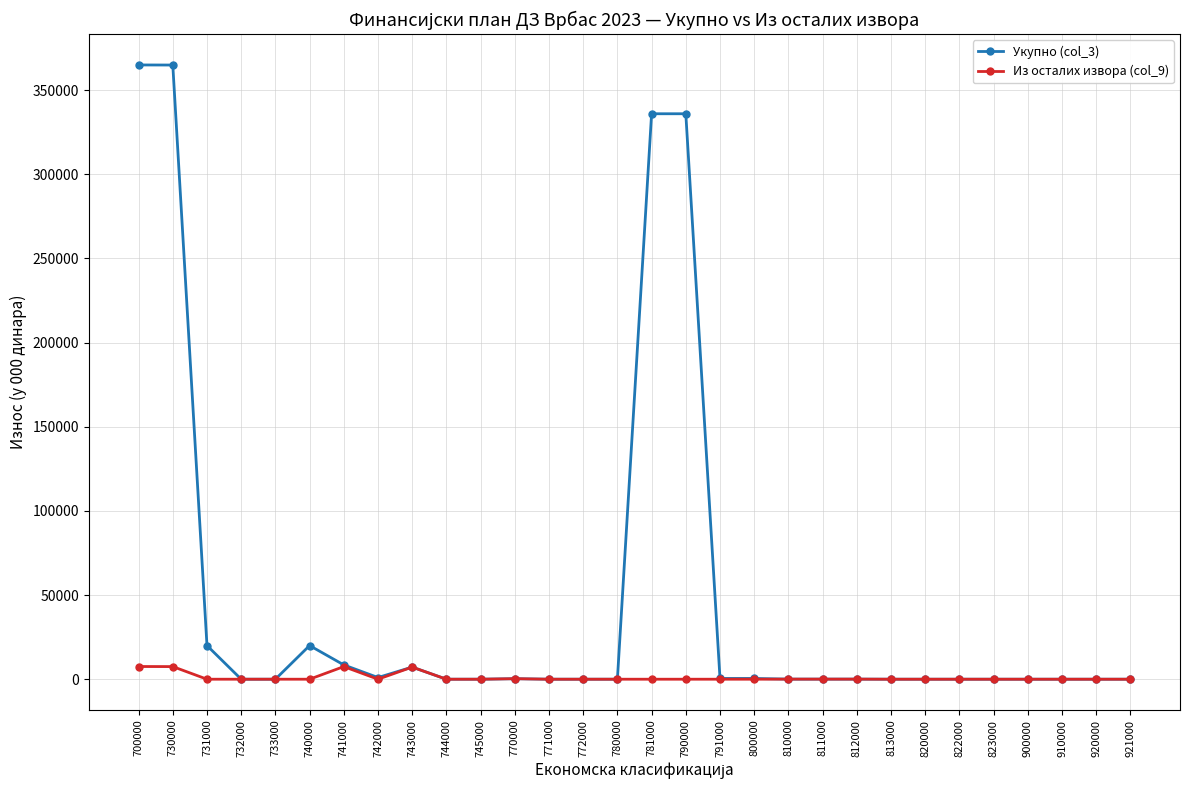

True or false: Из осталих извора (col_9) has a value of 0 at 822000.

True